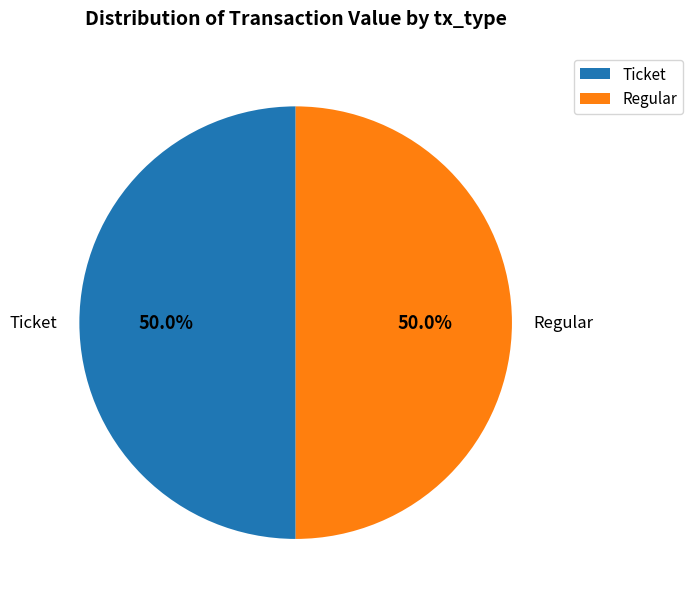

To the nearest percent, what is the difference between the largest and smallest slice percentages?

0%